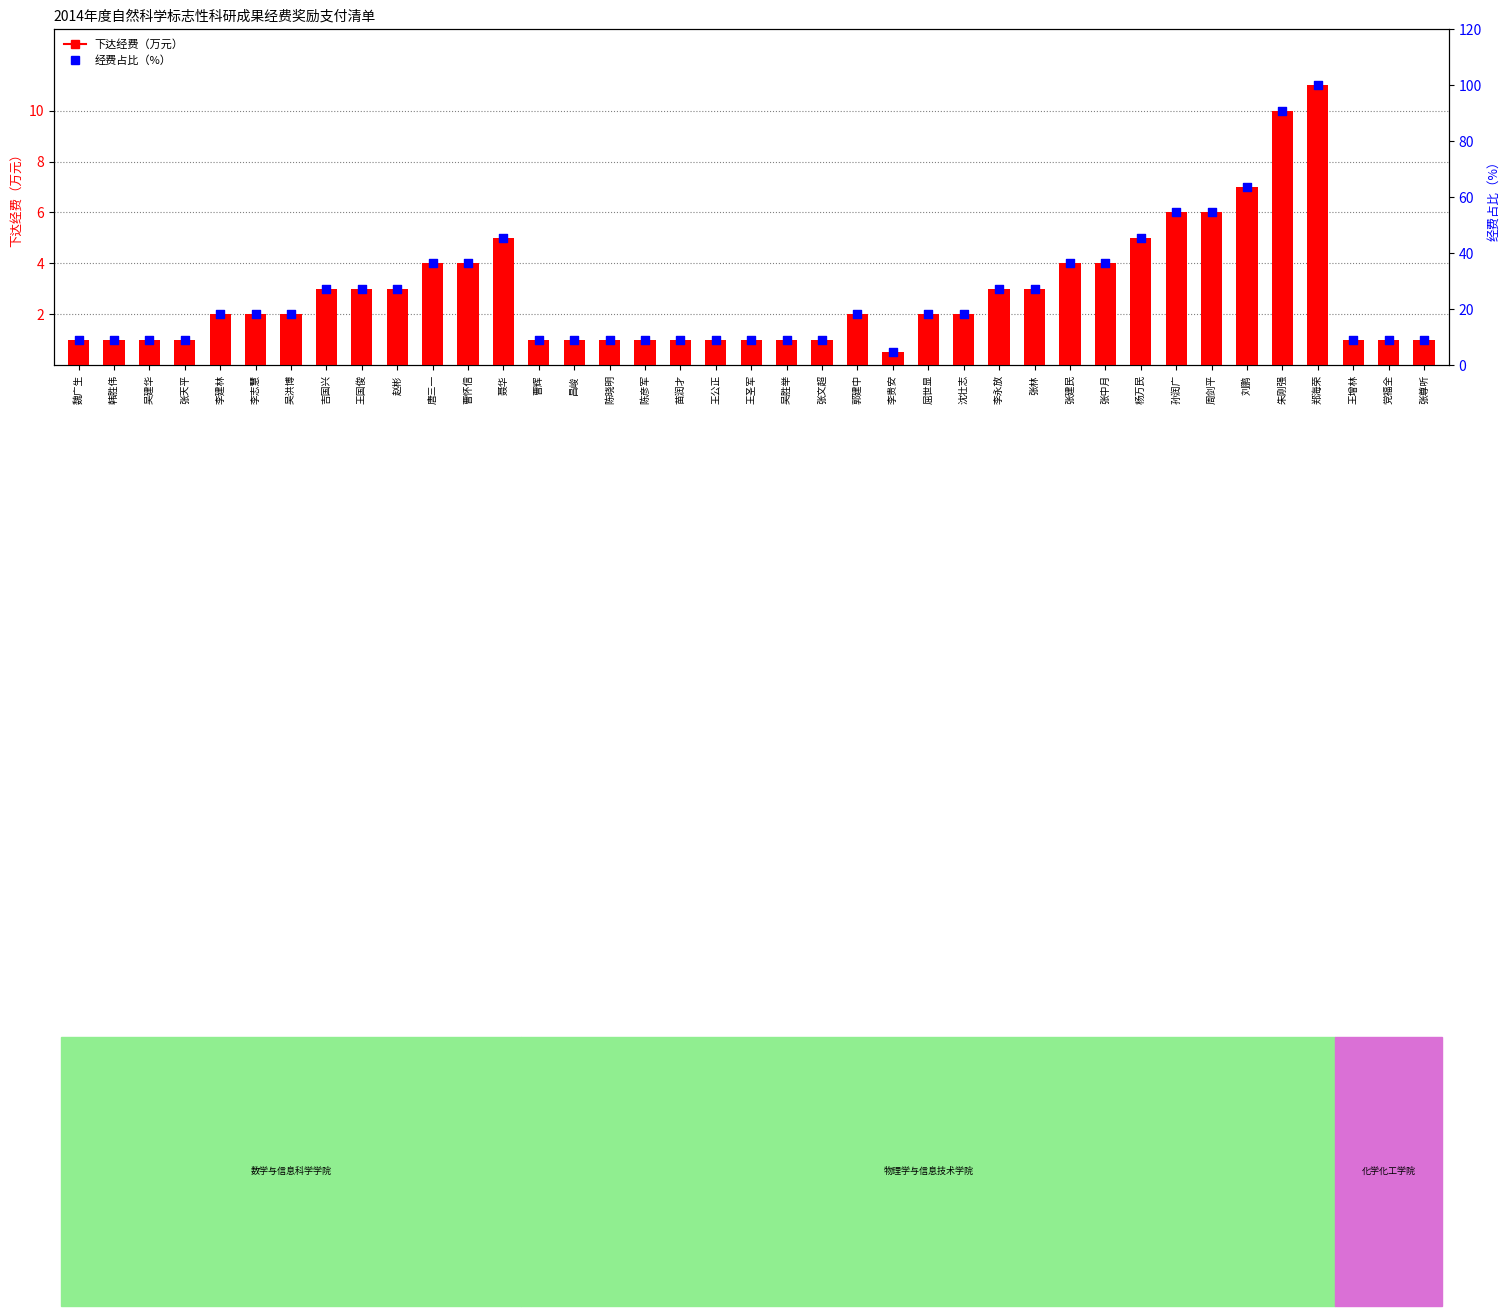

At which category is the sum across all series the highest?

郑海荣